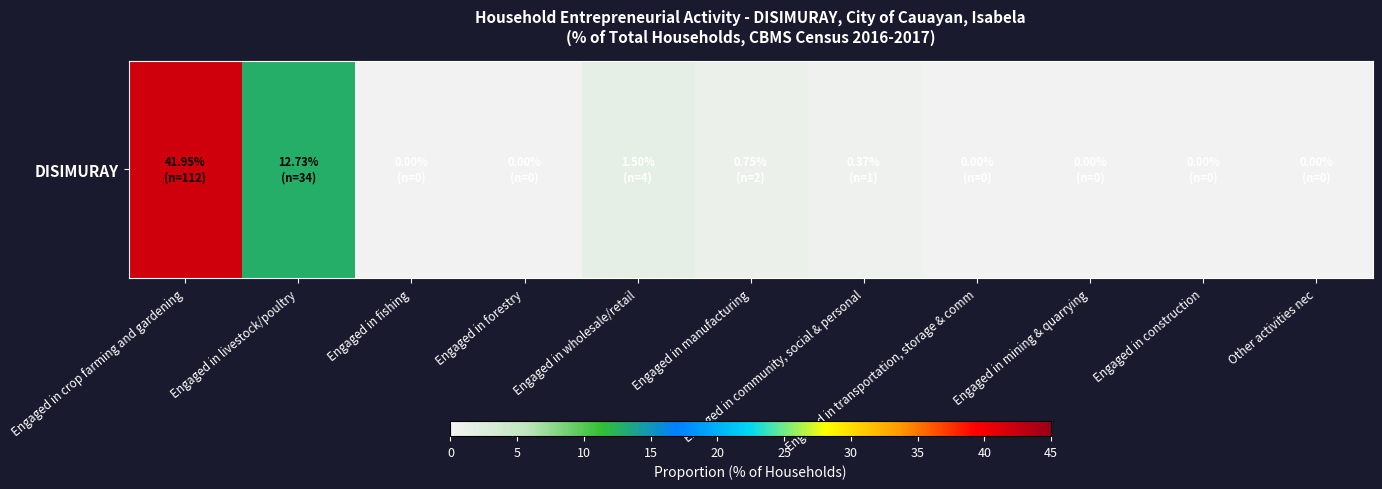

What is the average value?

5.2